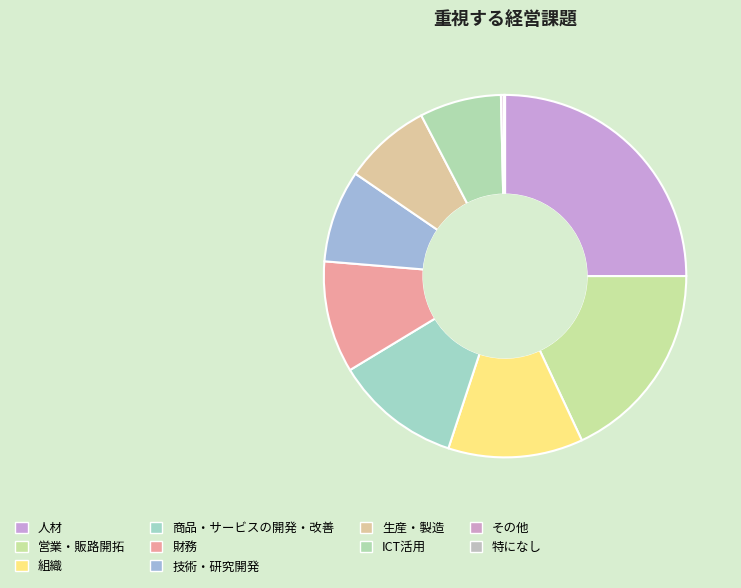

Combined, do 人材 and ICT活用 account for over 50%?

No